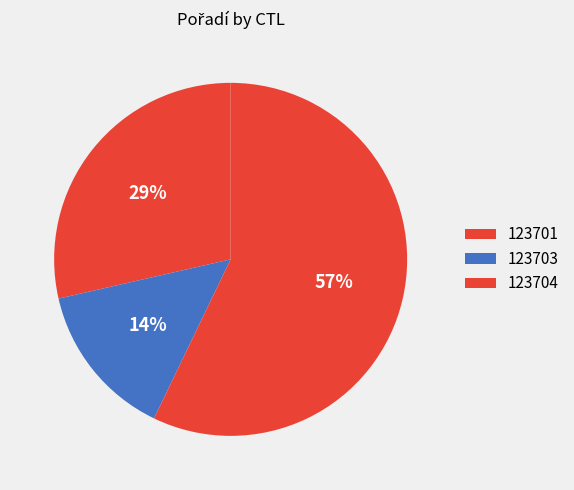

Is it true that 123704 is 57% of the pie?

True